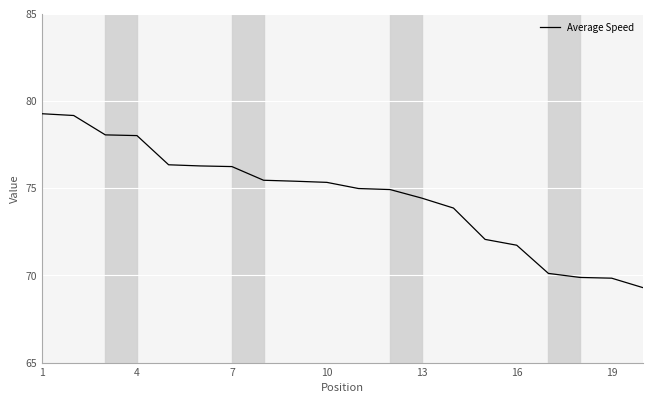

What is the difference between the maximum and minimum values?

10.0